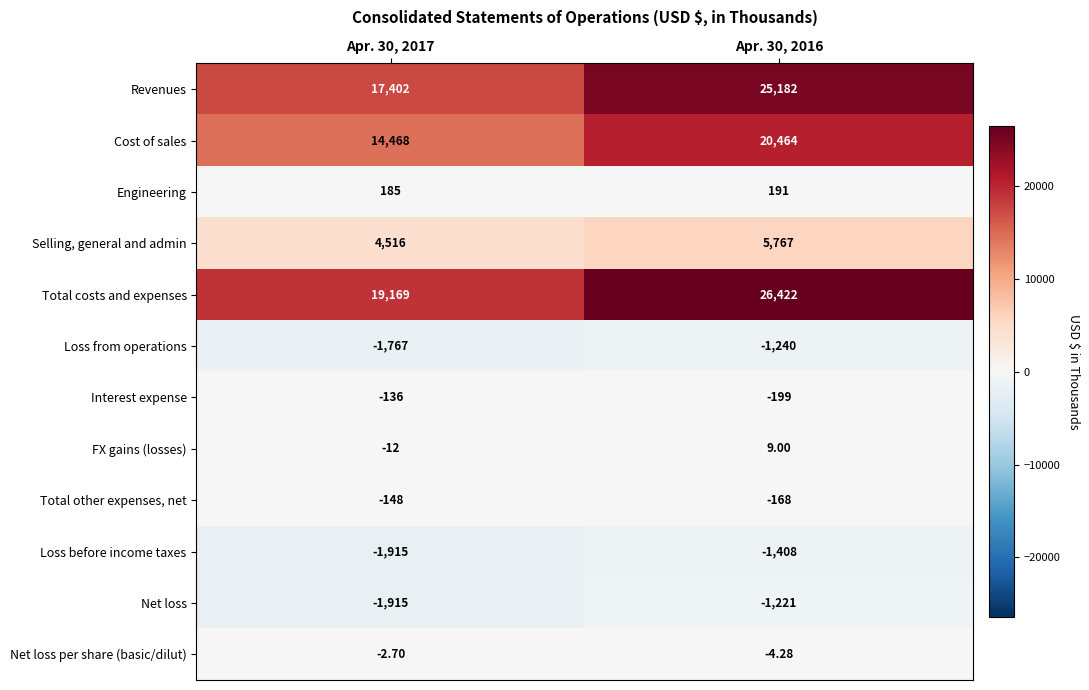

At which category is the sum across all series the highest?

Apr. 30, 2016